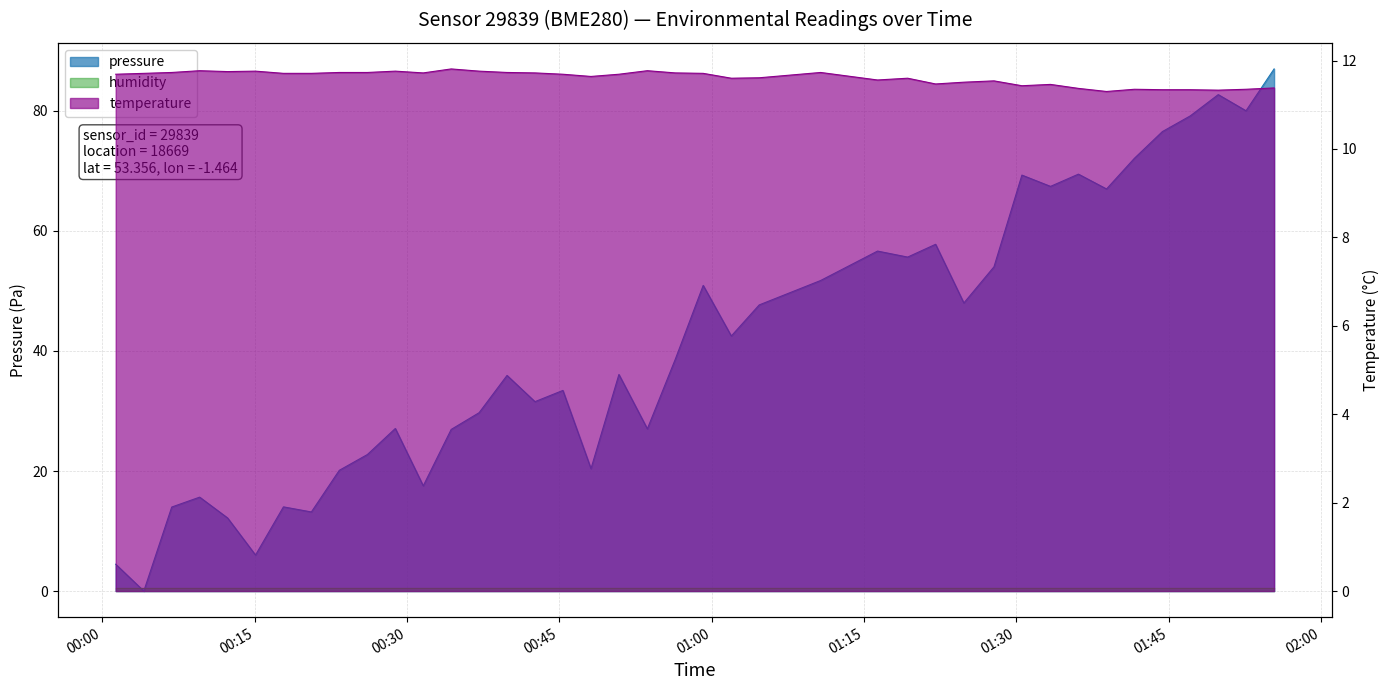

The pressure series shows 24.2 at 00:17. True or false?

False